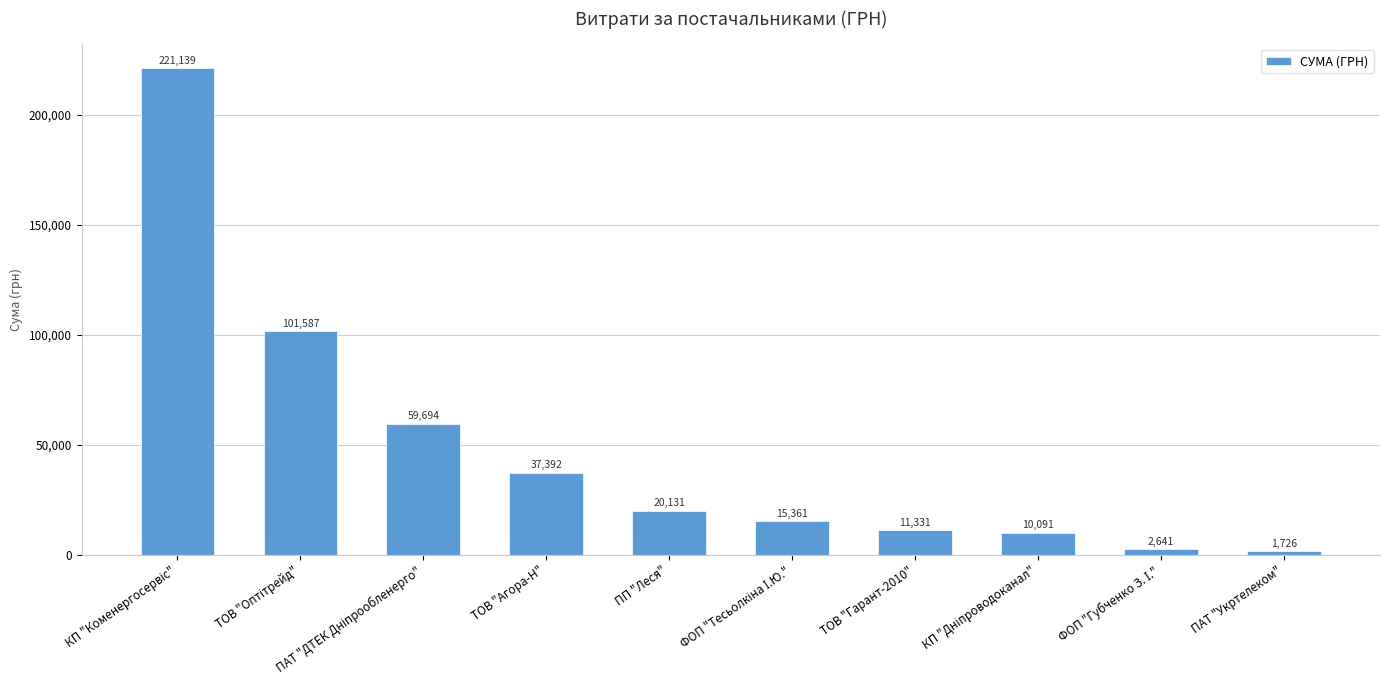

True or false: the data shows 20130.9 at ПП "Леся".

True